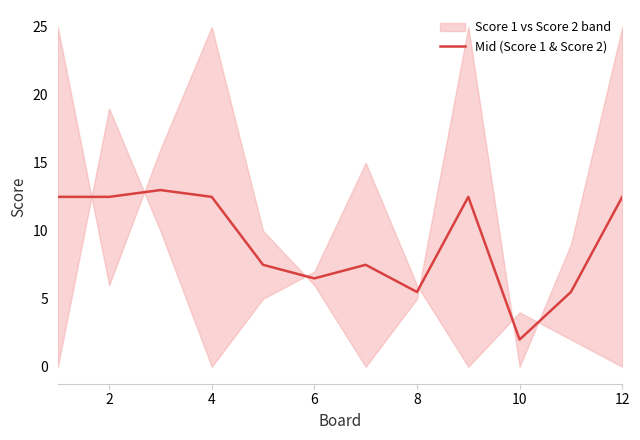

The value of Mid (Score 1 & Score 2) at 4 is 7.3. True or false?

False